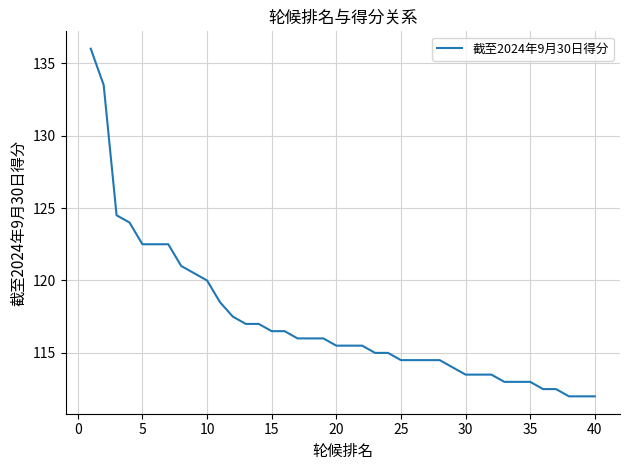

What is the average value?

117.2